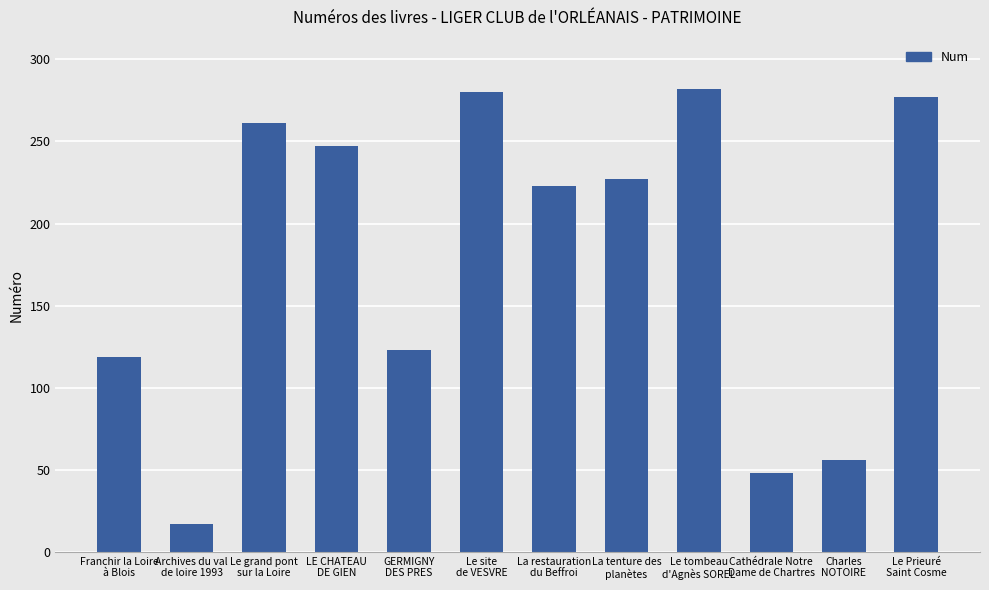

What is the difference between the second highest and minimum values?

263